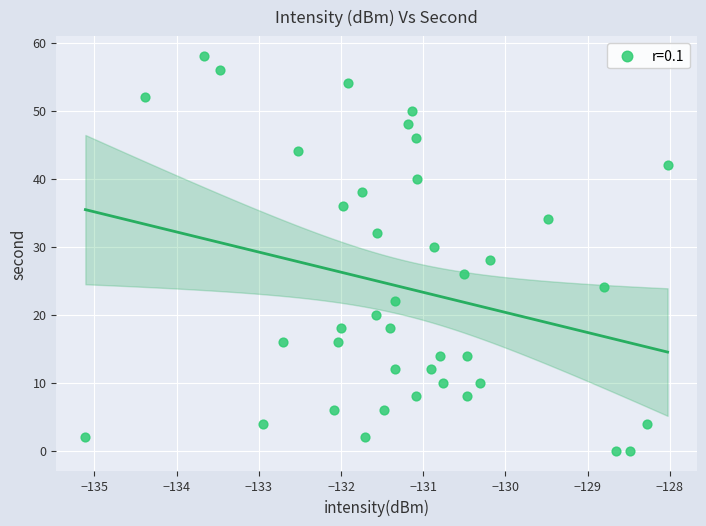

How many points are shown in the scatter plot?

40